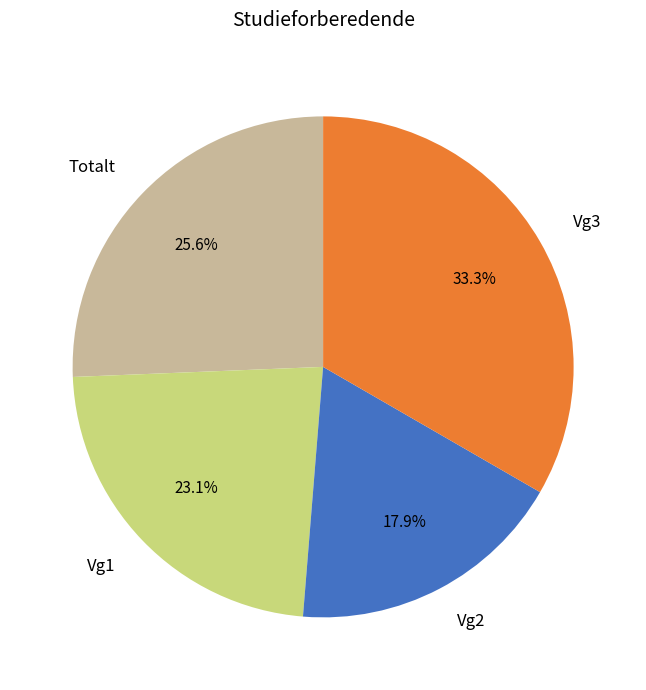

Between Vg3 and Totalt, which is larger?

Vg3